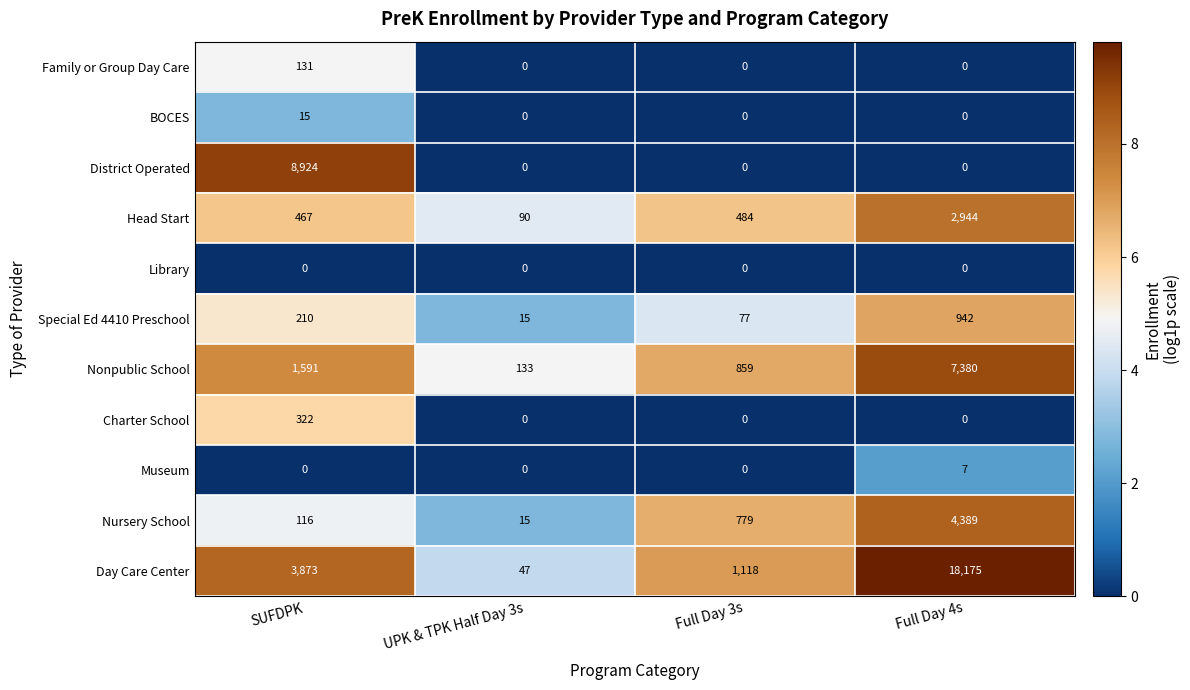

At how many categories does at least one series exceed 3?

4